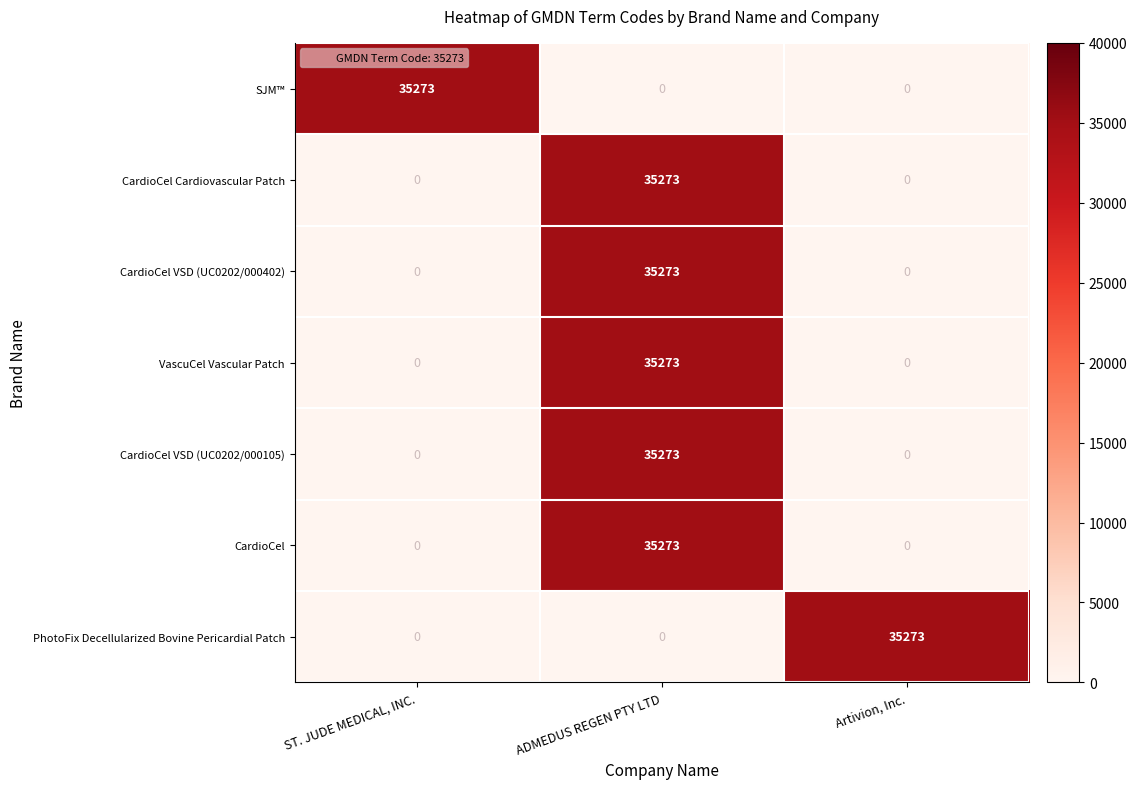

True or false: VascuCel Vascular Patch has a value of 0 at Artivion, Inc..

True